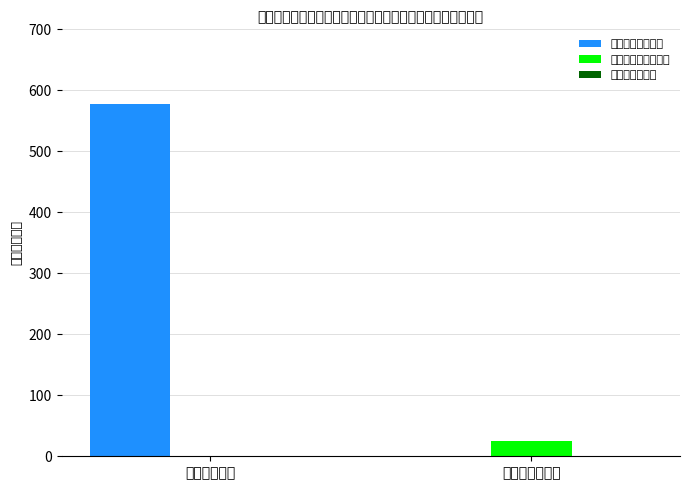

What is the sum of all 工资福利支出合计 values?

577.9